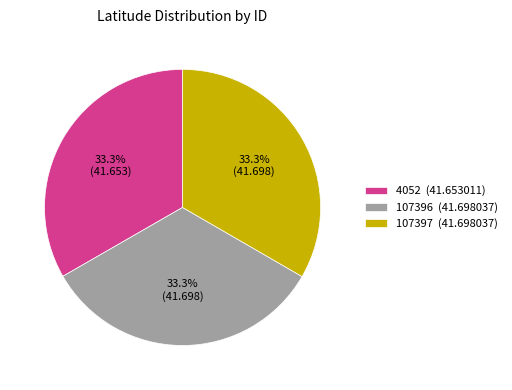

Is 107396 the majority of the pie?

No